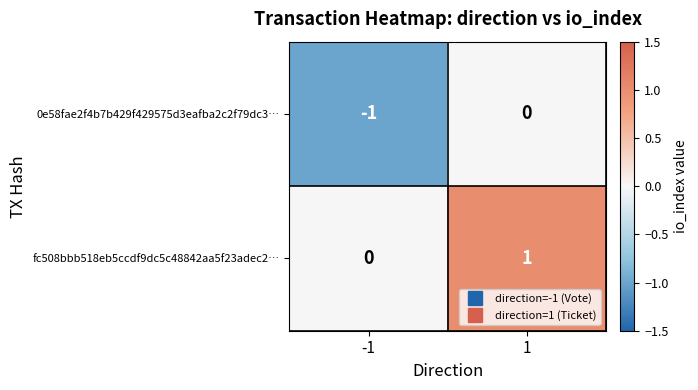

Reading left to right, extract all data points from this chart.

0e58fae2f4b7b429f429575d3eafba2c2f79dc3…: -1	0
fc508bbb518eb5ccdf9dc5c48842aa5f23adec2…: 0	1